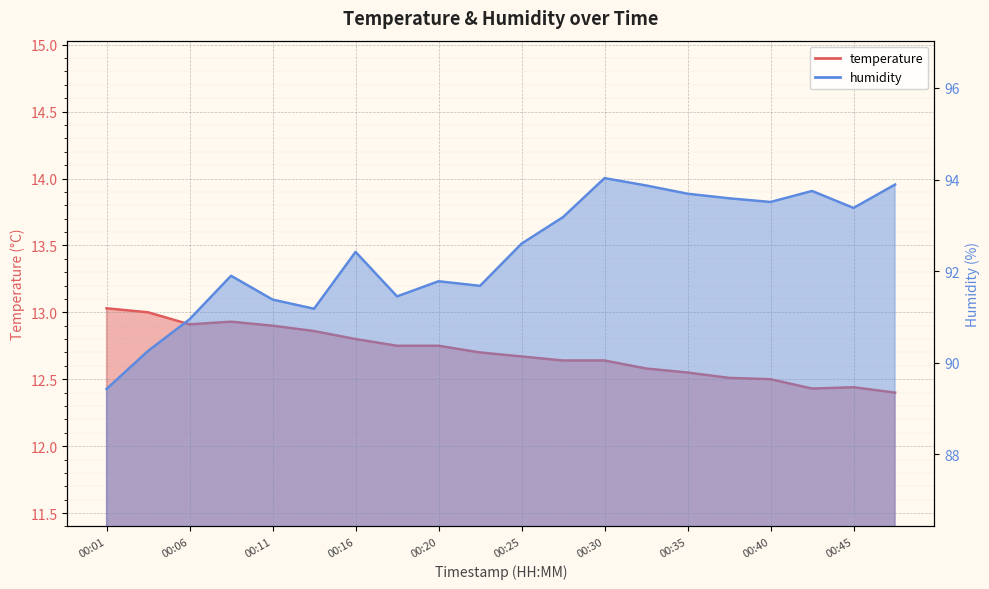

True or false: temperature and humidity intersect in this chart.

False